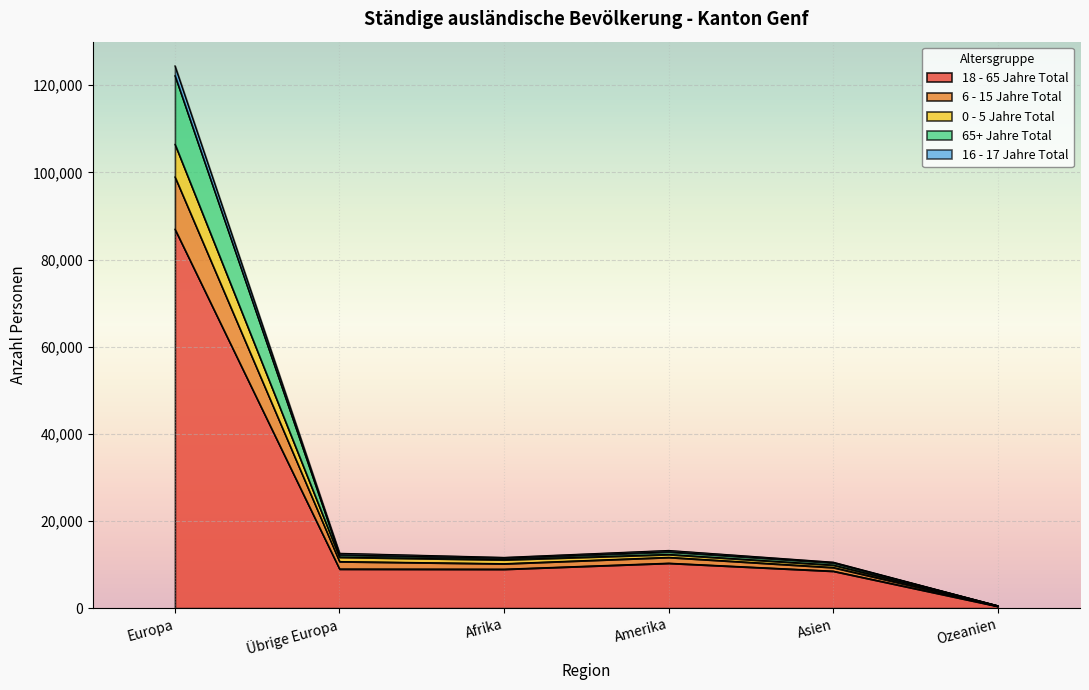

Is it true that 18 - 65 Jahre Total equals 8994 at Übrige Europa?

True